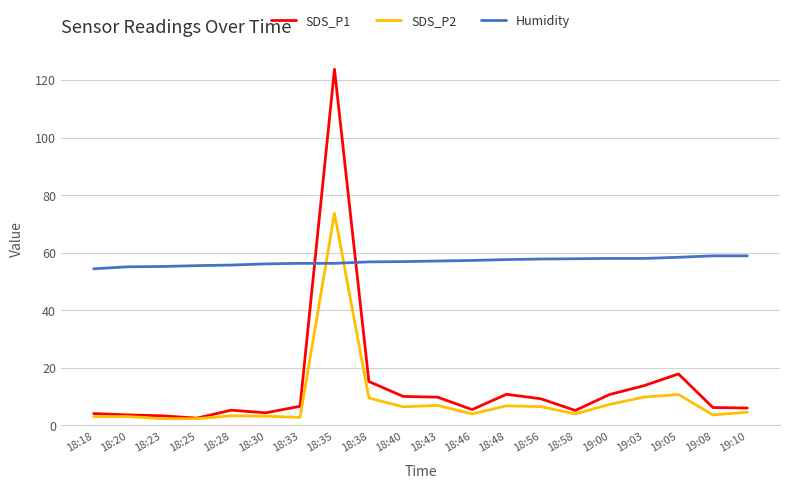

What is the greatest value displayed?

123.7